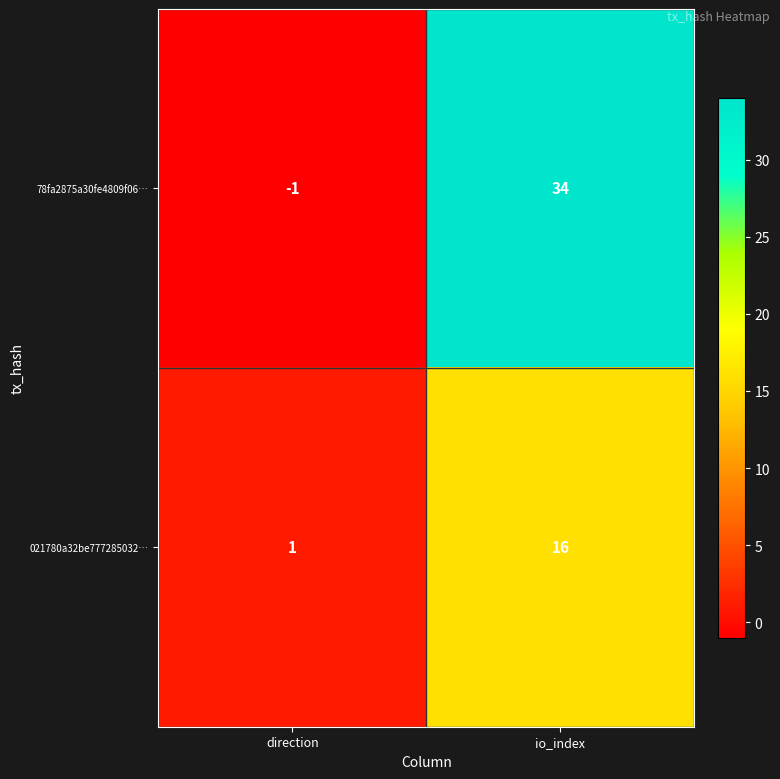

Reading left to right, transcribe all the data shown in this chart.

78fa2875a30fe4809f06…: direction=-1	io_index=34
021780a32be777285032…: direction=1	io_index=16